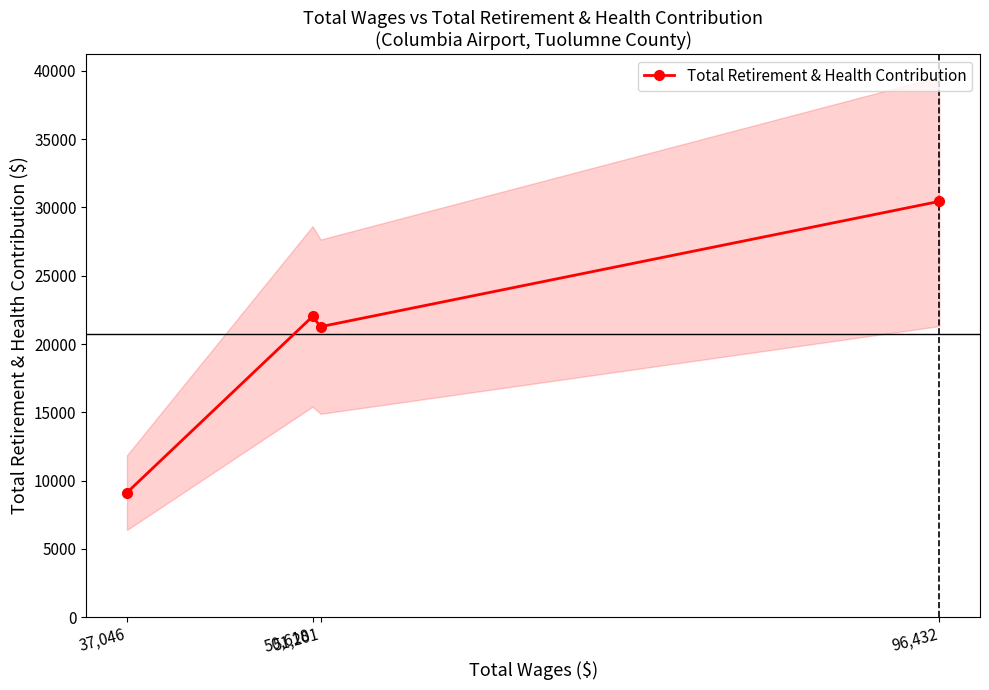

Rank the categories by value from highest to lowest.

96,432, 50,618, 51,201, 37,046